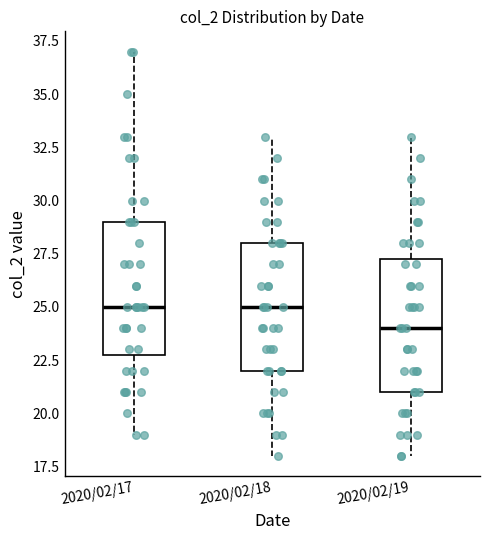

Which box's median line is the lowest?

2020/02/19